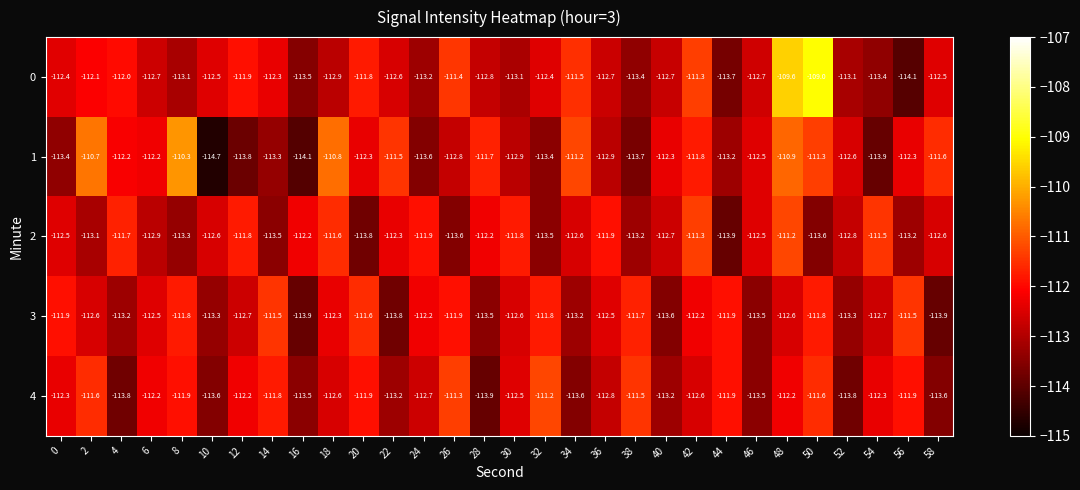

Which series has the largest total across all categories?

0